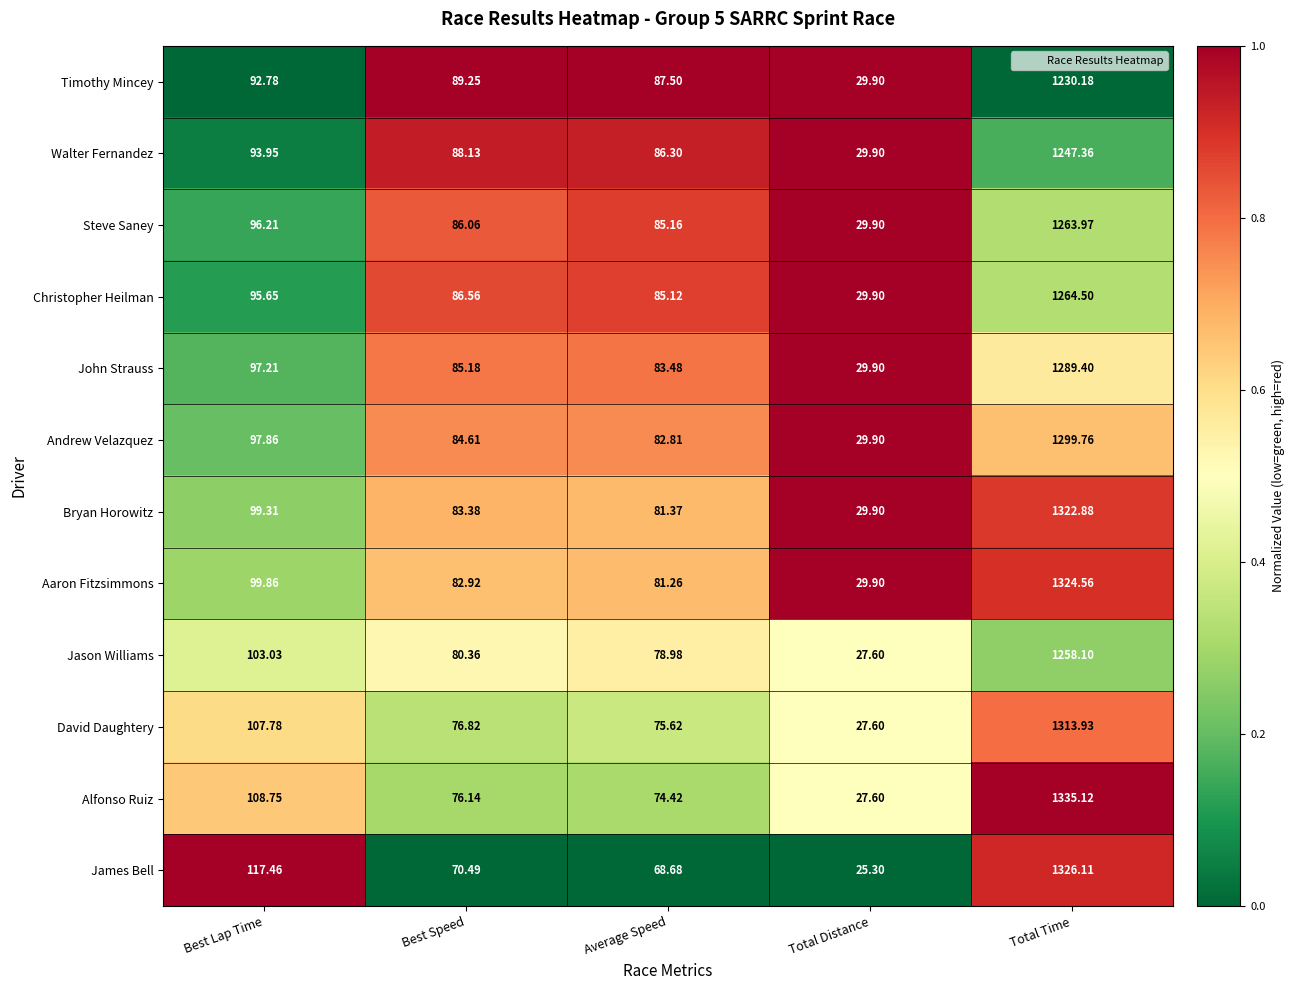

What is the difference between the highest and lowest values at Best Speed?

18.8